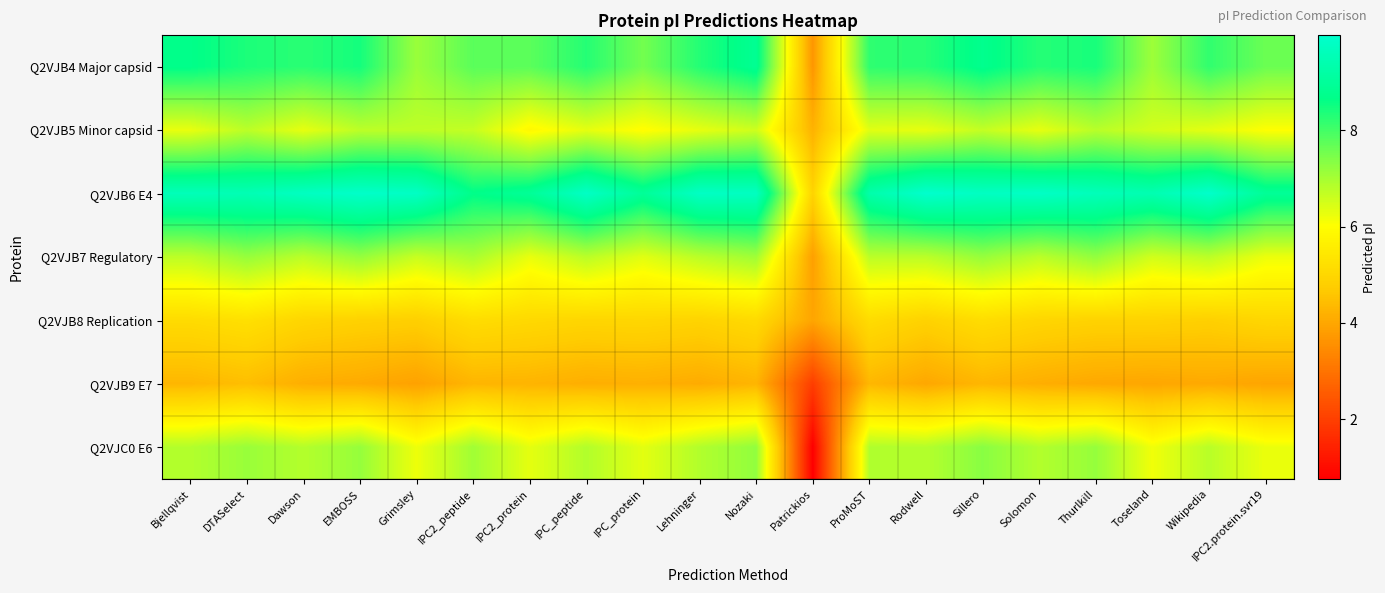

List the series in order of their peak value, highest first.

Q2VJB6 E4, Q2VJB4 Major capsid, Q2VJC0 E6, Q2VJB7 Regulatory, Q2VJB5 Minor capsid, Q2VJB8 Replication, Q2VJB9 E7